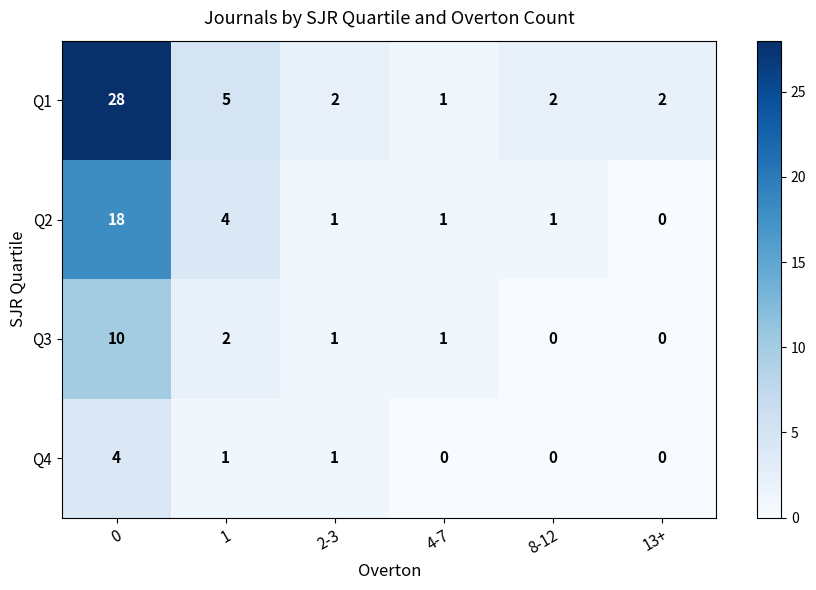

The Q3 series shows 4 at 13+. True or false?

False